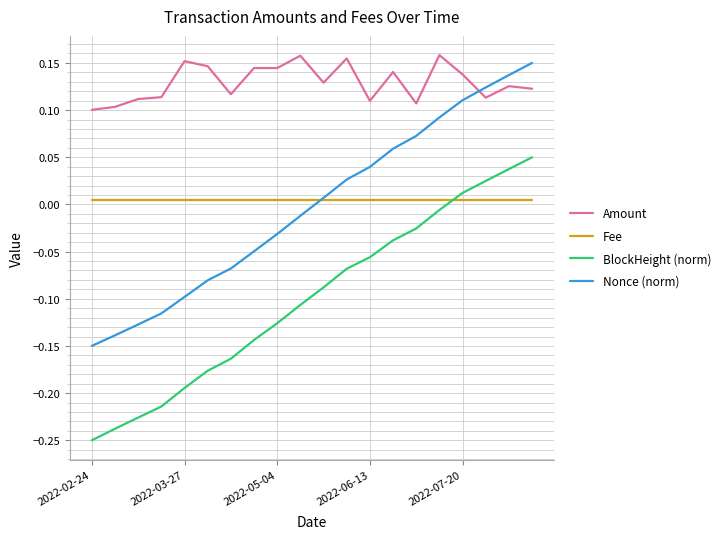

True or false: BlockHeight (norm) and Nonce (norm) intersect in this chart.

False